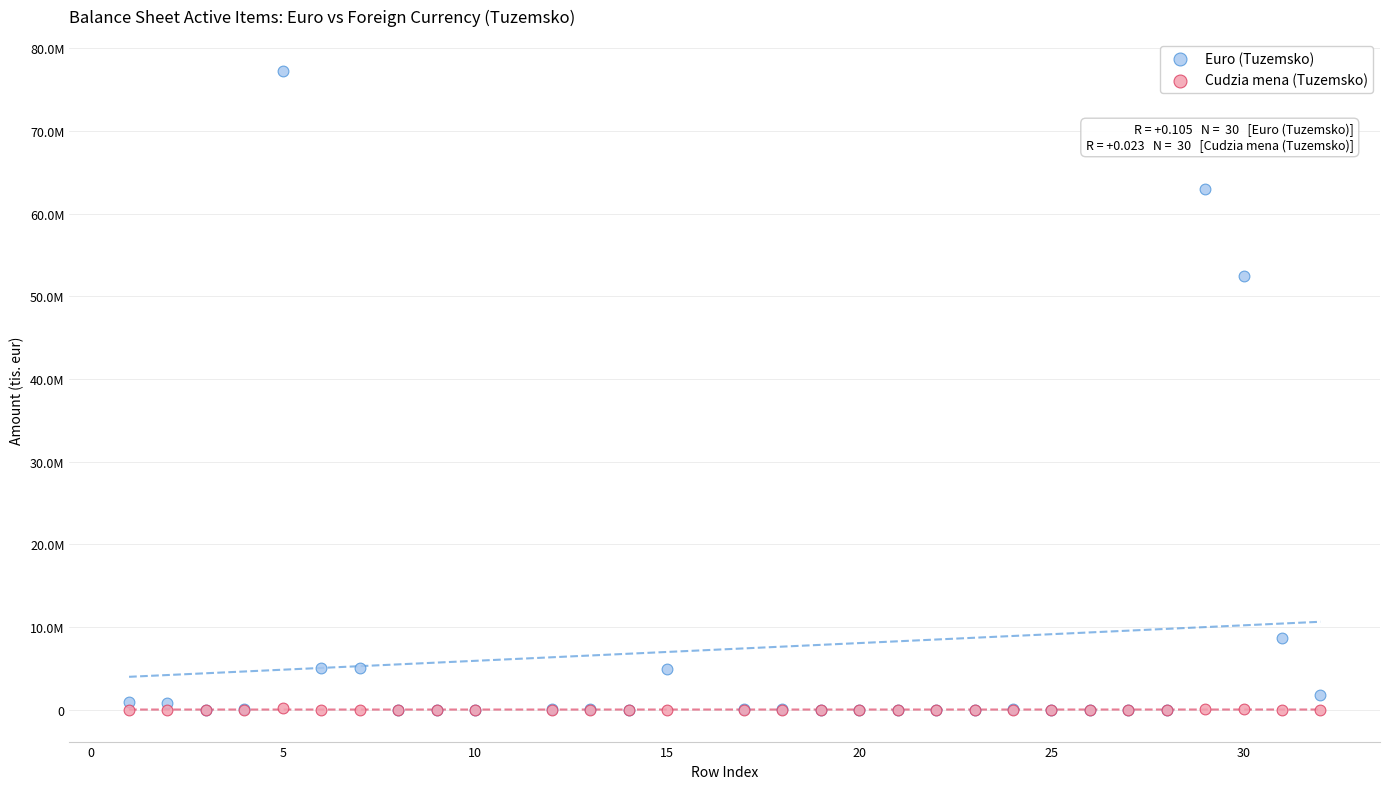

What are all the series names shown in the legend?

Euro (Tuzemsko), Cudzia mena (Tuzemsko)